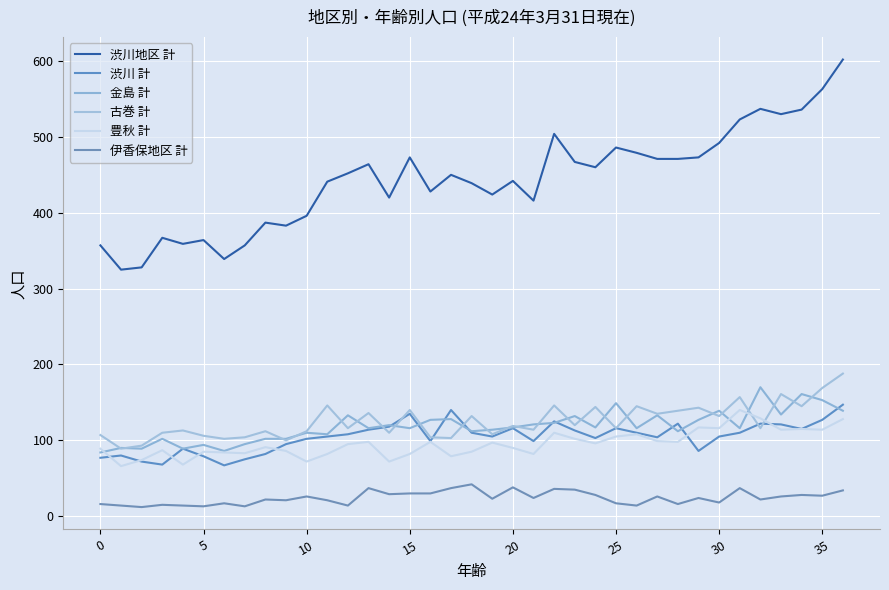

What is the value of the 伊香保地区 計 point at the 20th from the left?

23